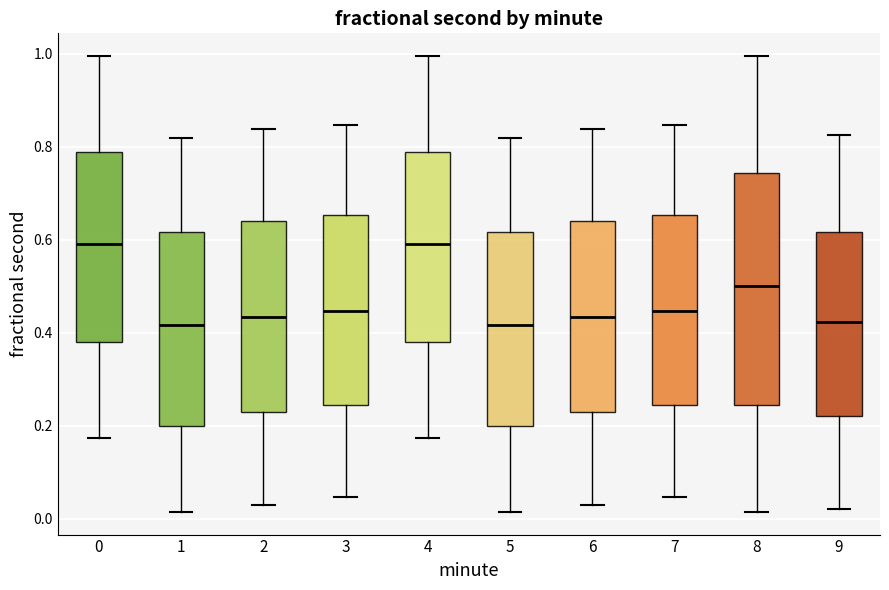

Reading left to right, read every box against the y-axis: the position of its median line, the range the box covers, and the ends of its whiskers. The values are not printed on the chart, so give them approximately, as read against the axis.

0: median 0.60, box 0.38 to 0.78, whiskers 0.18 to 1.00
1: median 0.42, box 0.20 to 0.62, whiskers 0.02 to 0.82
2: median 0.44, box 0.22 to 0.64, whiskers 0.02 to 0.84
3: median 0.44, box 0.24 to 0.66, whiskers 0.04 to 0.84
4: median 0.60, box 0.38 to 0.78, whiskers 0.18 to 1.00
5: median 0.42, box 0.20 to 0.62, whiskers 0.02 to 0.82
6: median 0.44, box 0.22 to 0.64, whiskers 0.02 to 0.84
7: median 0.44, box 0.24 to 0.66, whiskers 0.04 to 0.84
8: median 0.50, box 0.24 to 0.74, whiskers 0.02 to 1.00
9: median 0.42, box 0.22 to 0.62, whiskers 0.02 to 0.82